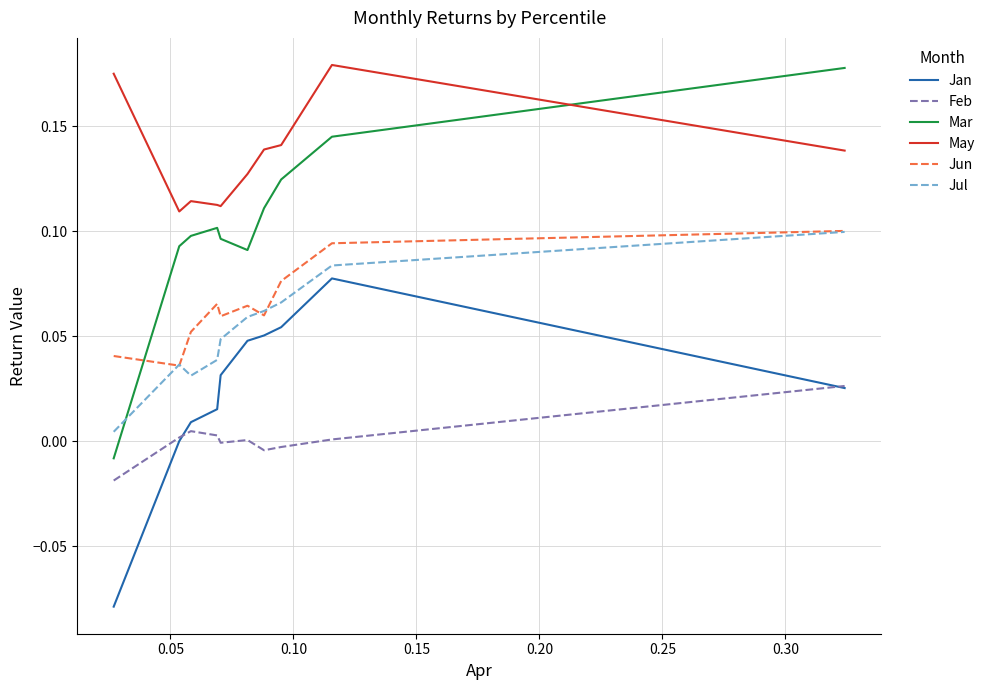

Is this an area chart (filled region under the line)?

No